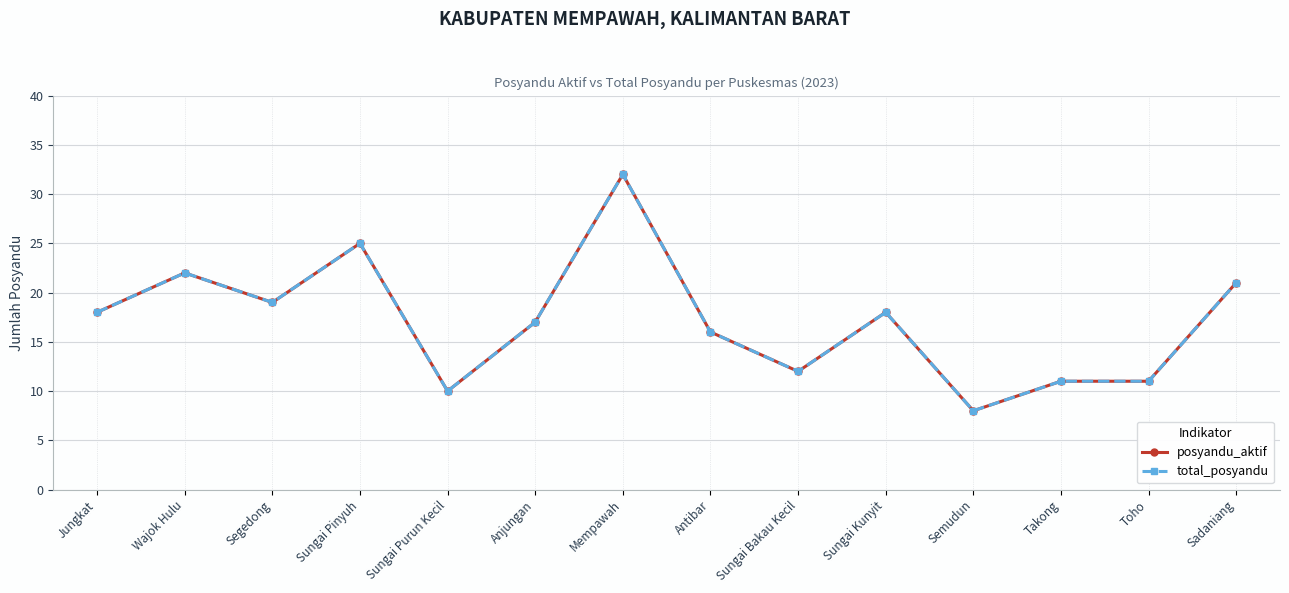

True or false: total_posyandu and posyandu_aktif cross at least once.

False